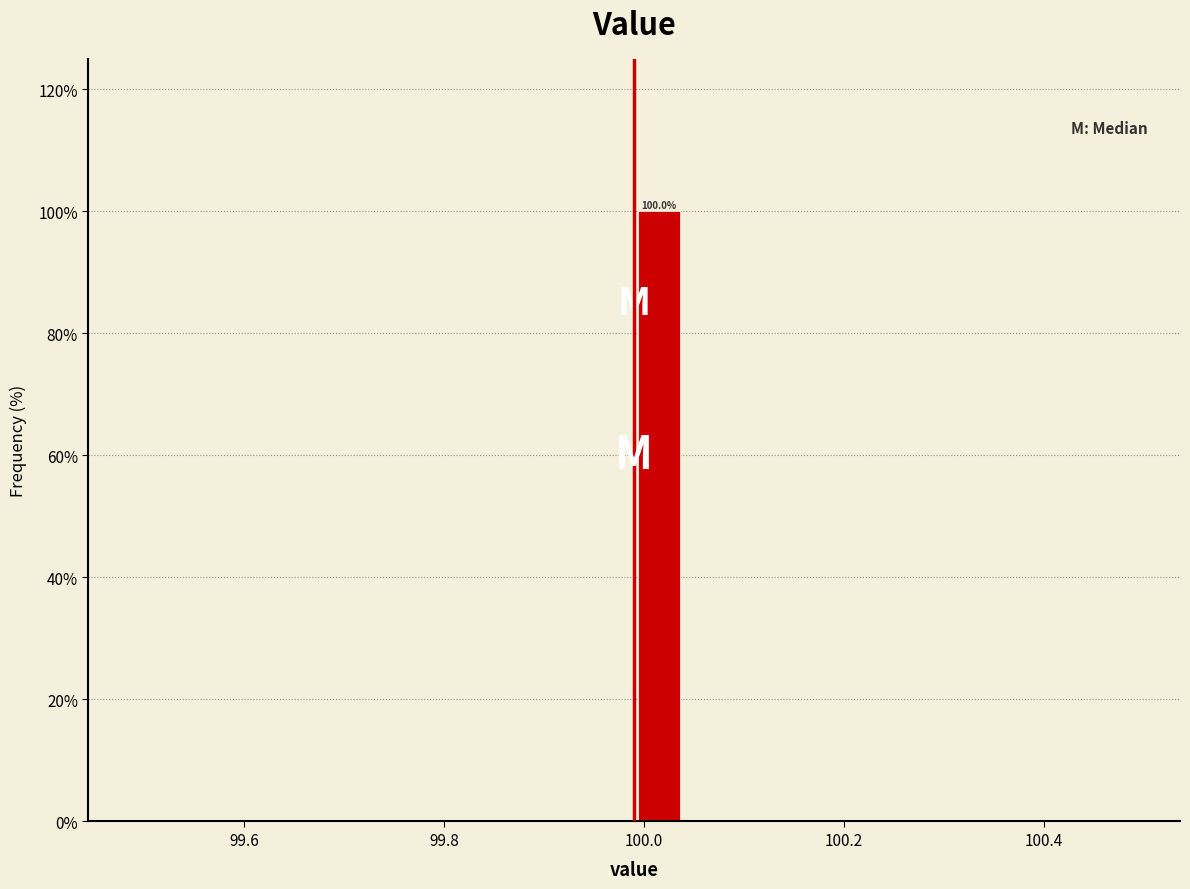

Around what value on the x-axis is the tallest bar? Give the approximate position of its centre, as read against the axis.

100.02